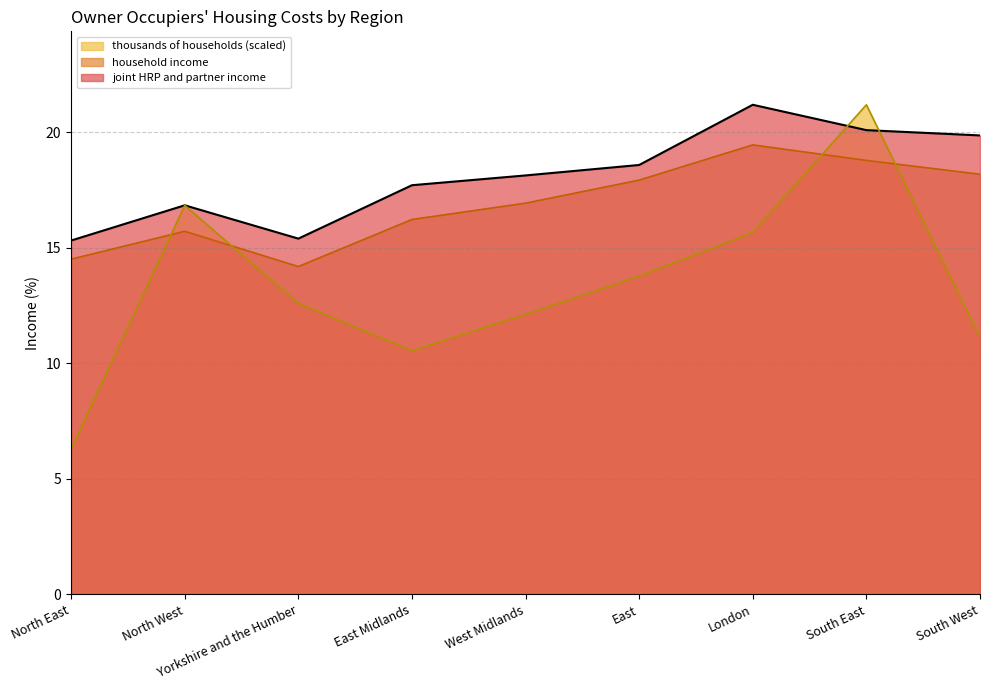

The value of joint HRP and partner income at North West is 16.8. True or false?

True